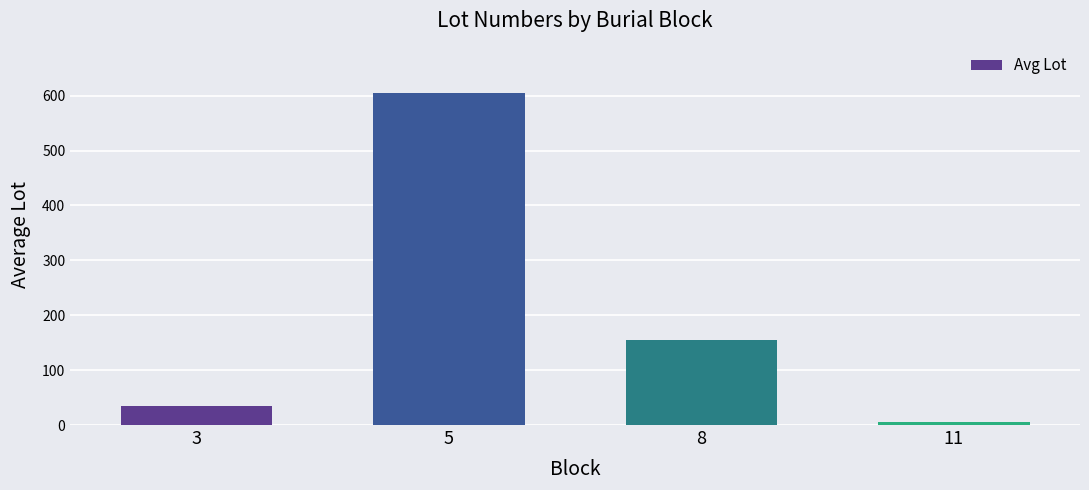

The value at 11 is 5.0. True or false?

True